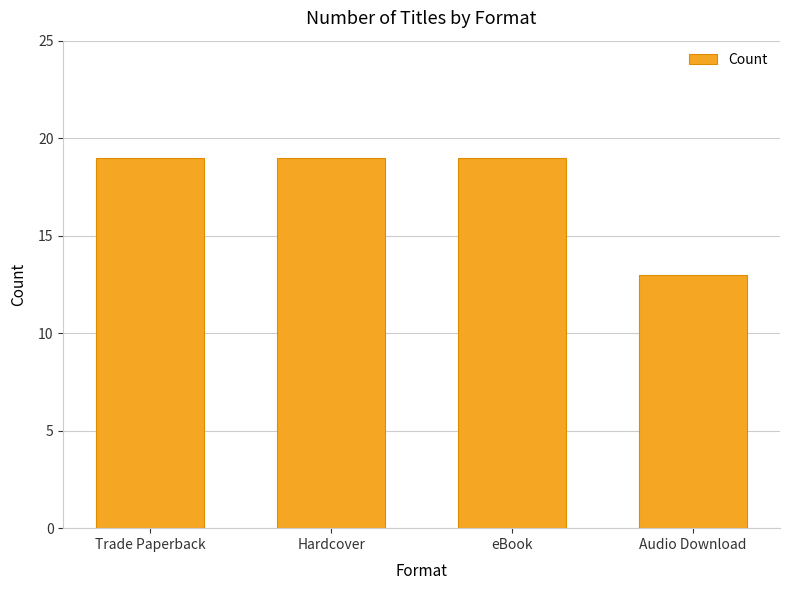

Approximately how many times larger is the value at Hardcover compared to Trade Paperback?

1.0